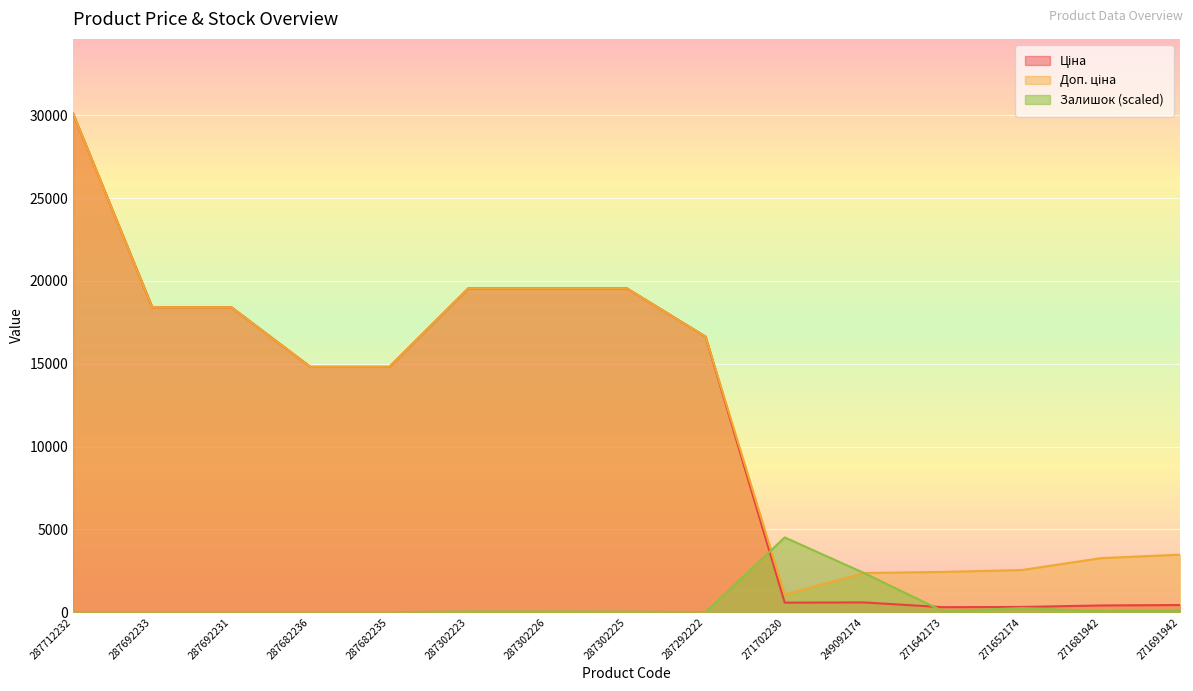

How many values in the Ціна series are below 14817?

6